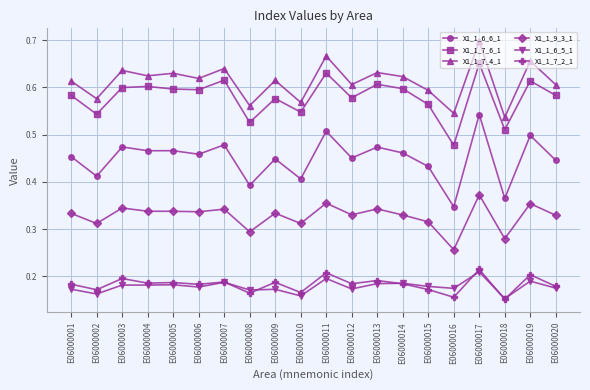

Which label corresponds to the largest value in the chart?

E06000017